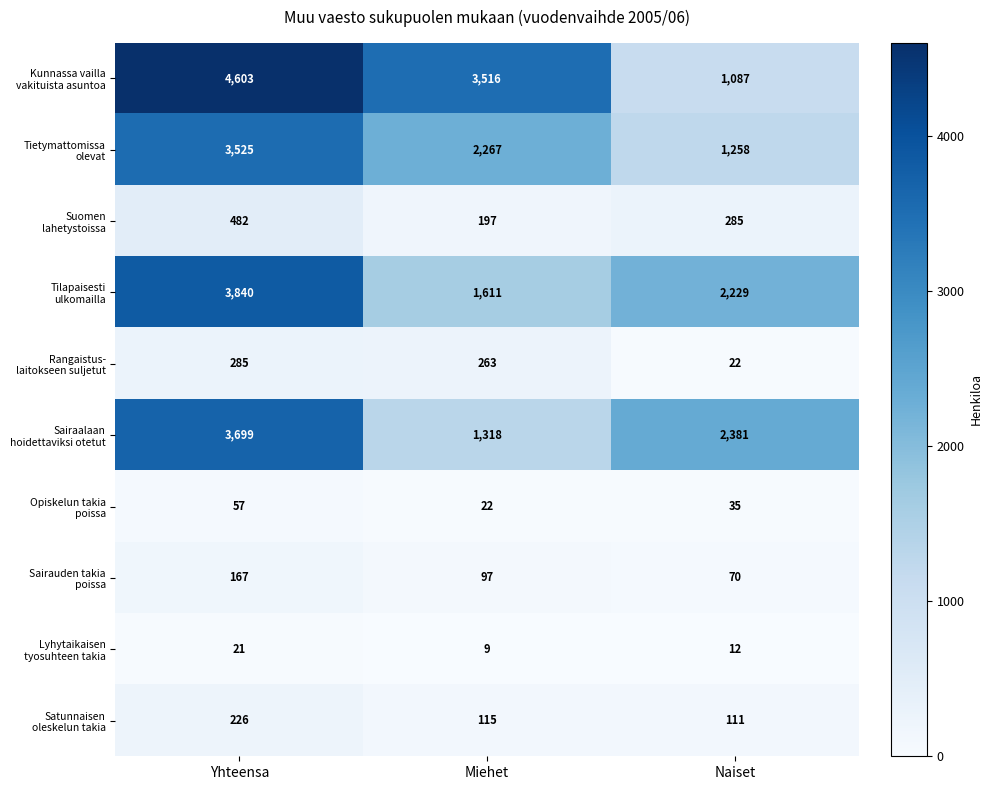

What is the maximum value shown in the chart?

4603